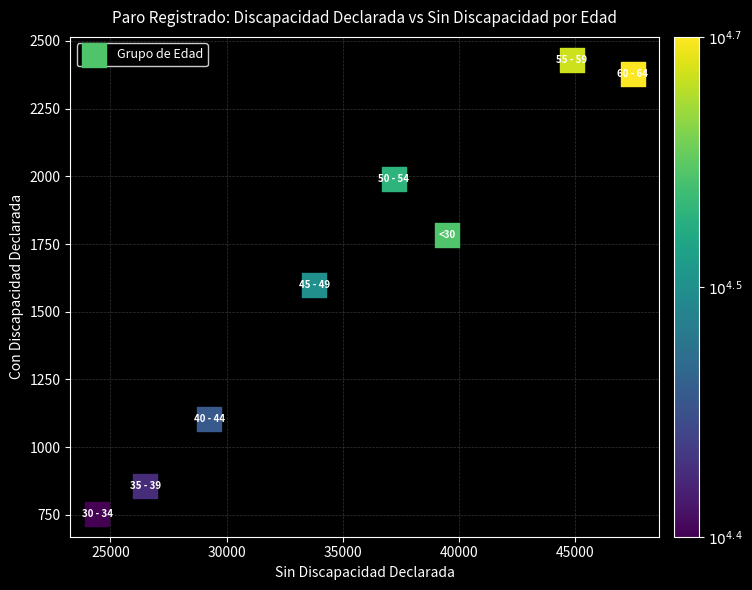

What is the average X value?

35371